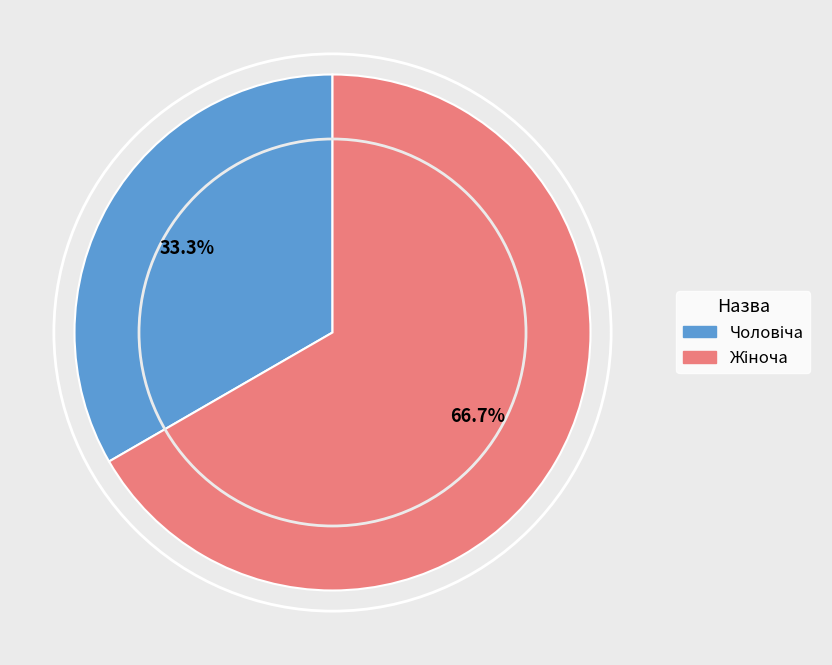

Is there any slice that represents more than half of the pie?

Yes